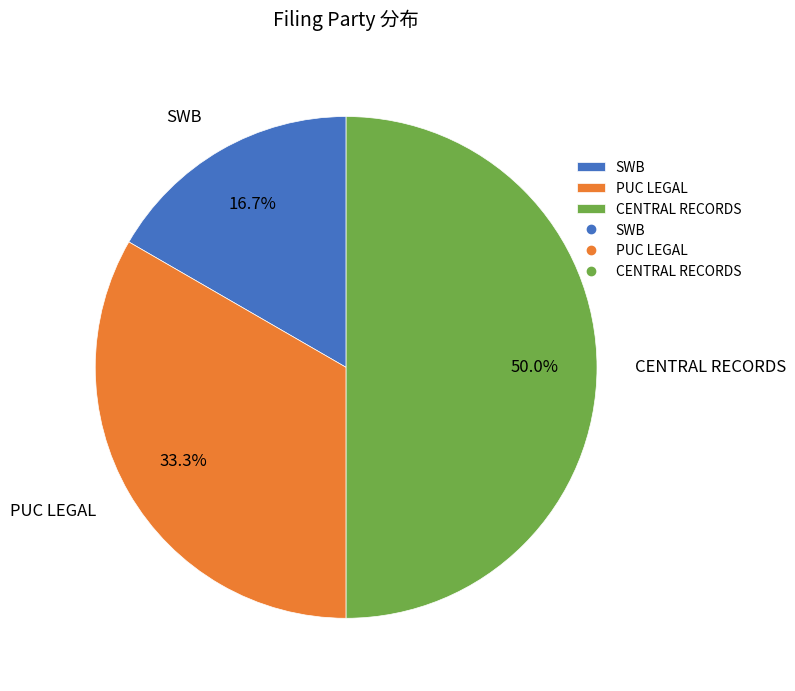

How many segments does this pie chart have?

3